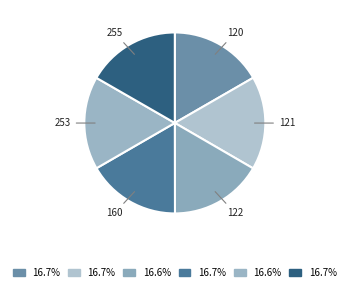

Count the number of slices in the pie.

6